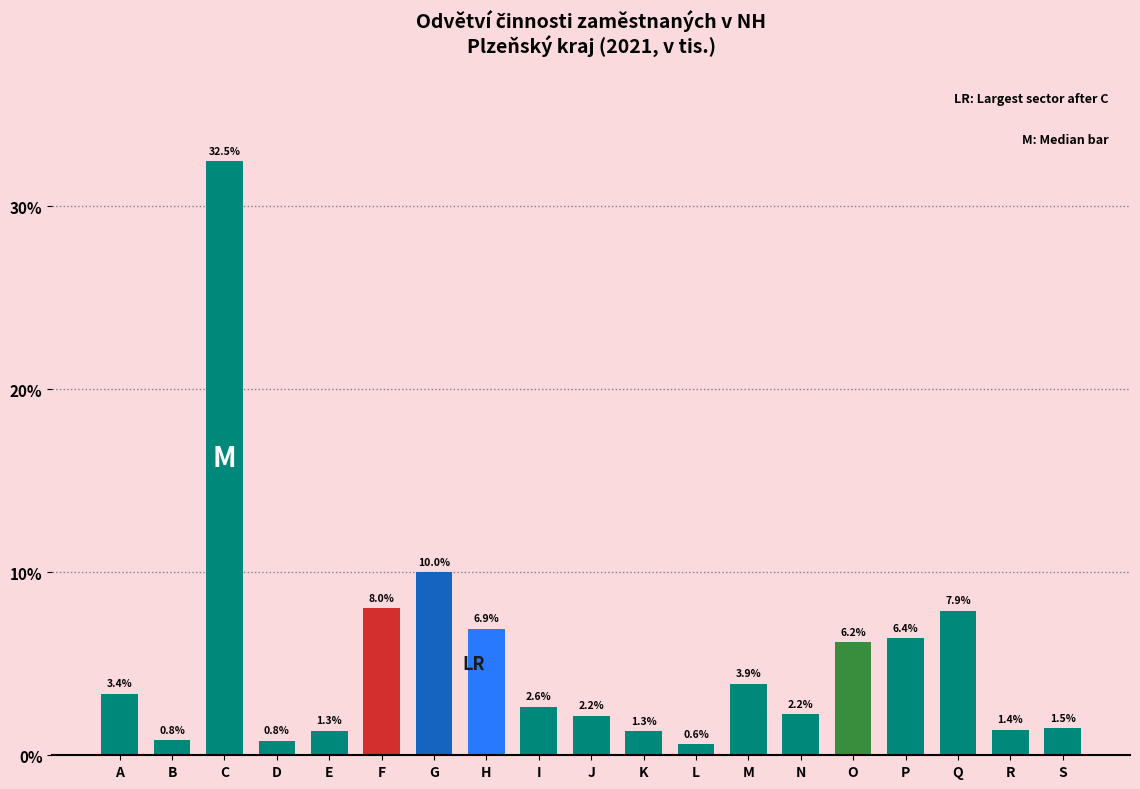

Reading left to right, list all the values displayed in this chart.

A=3.4	B=0.8	C=32.5	D=0.8	E=1.3	F=8.0	G=10.0	H=6.9	I=2.6	J=2.2	K=1.3	L=0.6	M=3.9	N=2.2	O=6.2	P=6.4	Q=7.9	R=1.4	S=1.5